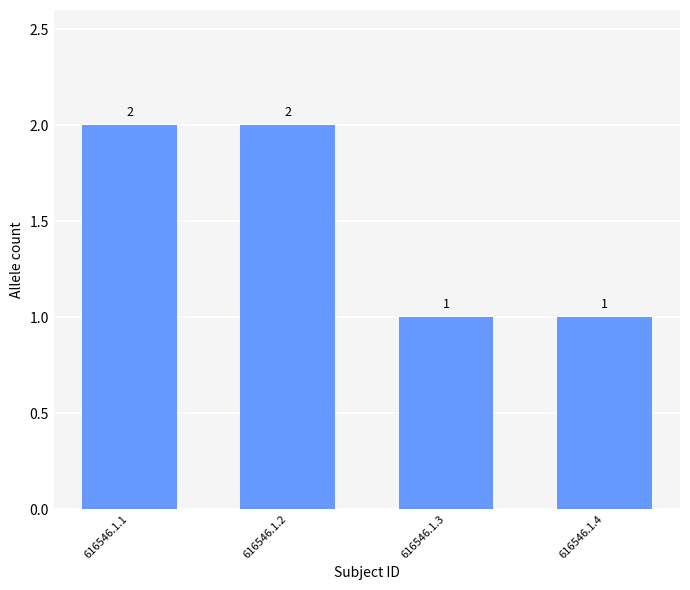

Approximately how many times larger is the value at 616546.1.4 compared to 616546.1.1?

0.5